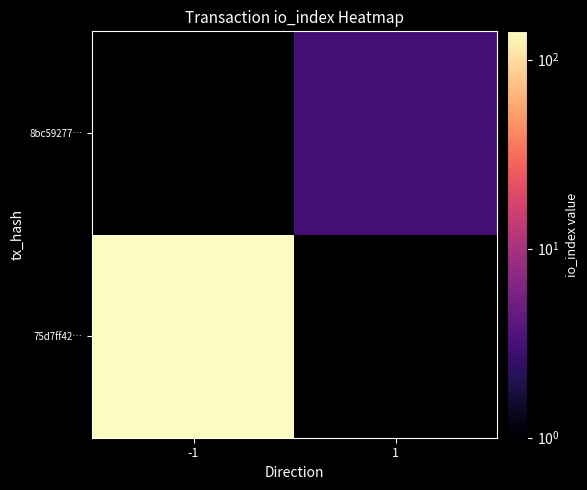

The value of 75d7ff42… at -1 is 141.0. True or false?

True